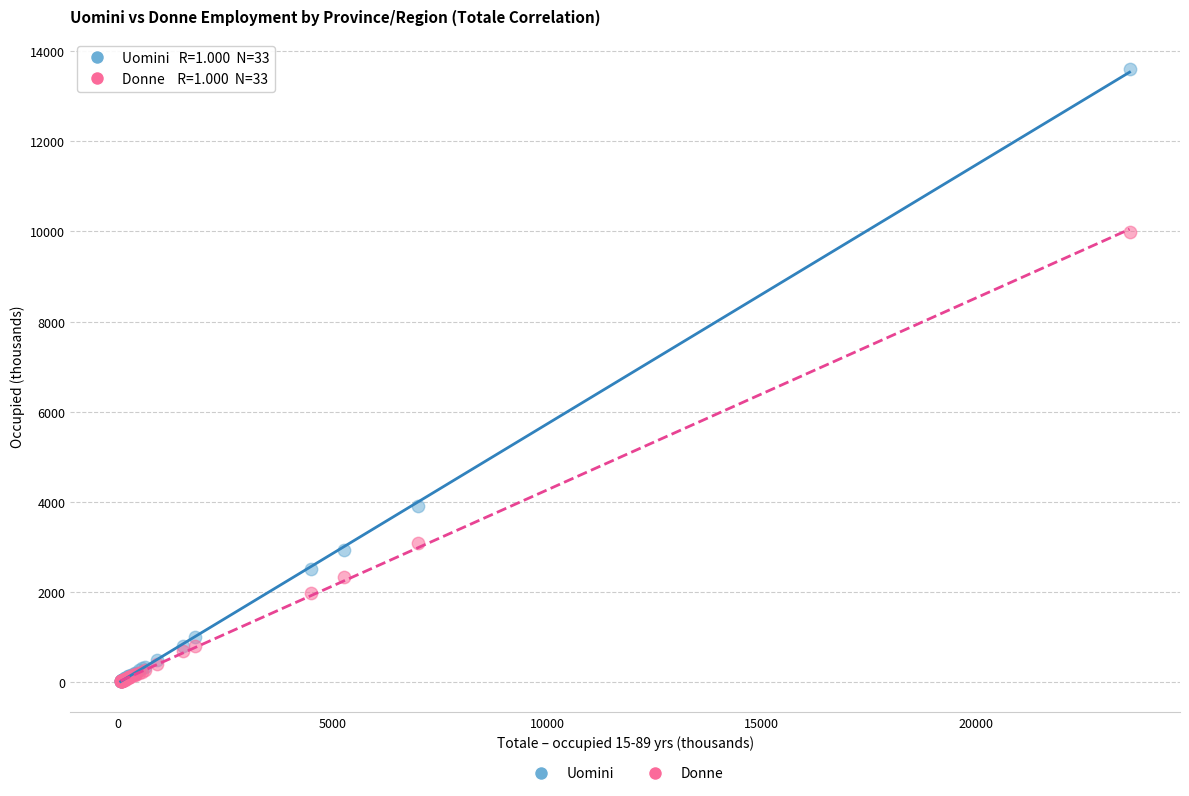

Across all series, what Y value is closest to 6809?

3906.5